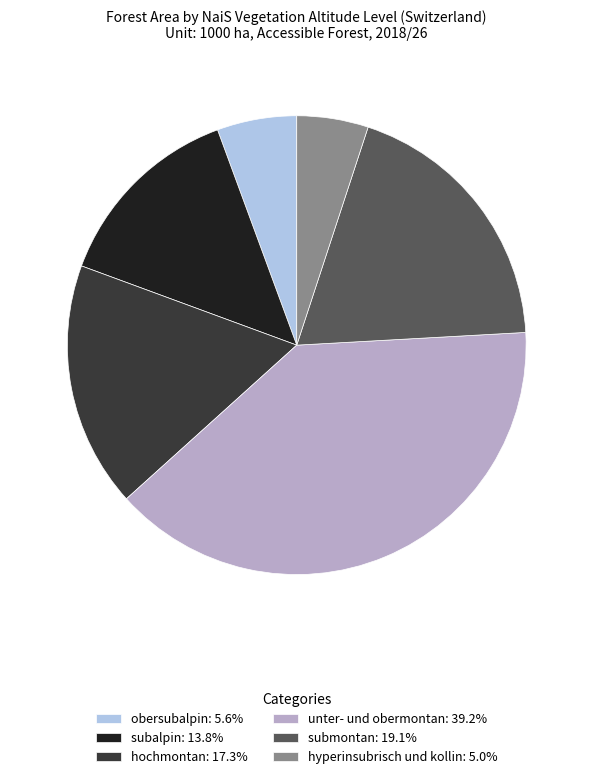

The hyperinsubrisch und kollin slice represents 1% of the pie. True or false?

False